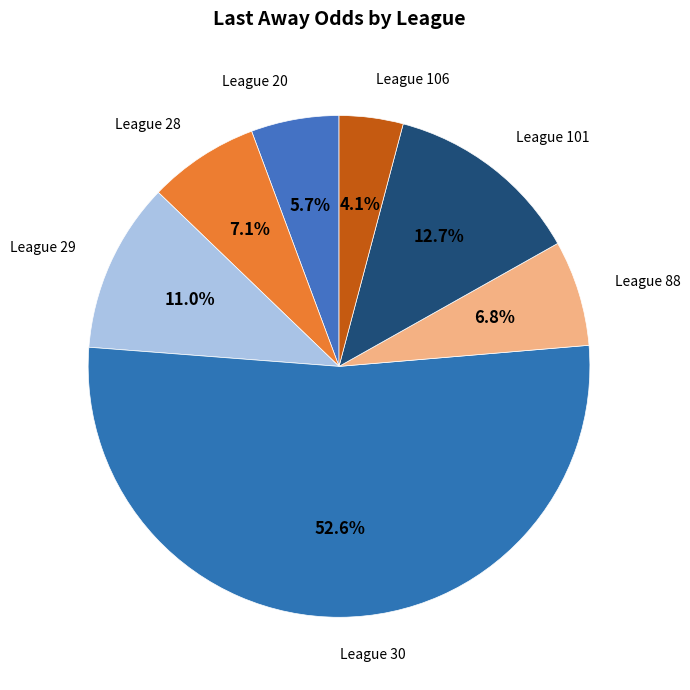

What percentage is NOT represented by League 20?

94.3%